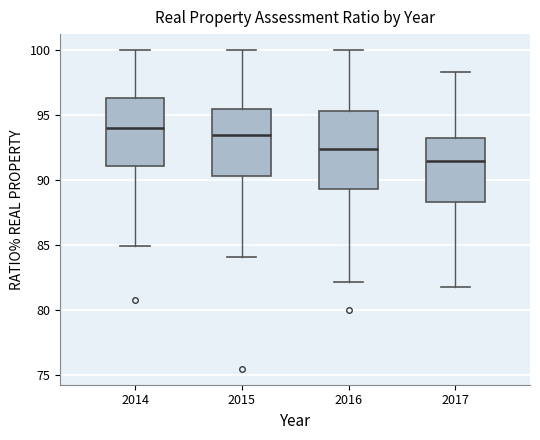

Reading left to right, read every box against the y-axis: the position of its median line, the range the box covers, and the ends of its whiskers. The values are not printed on the chart, so give them approximately, as read against the axis.

2014: median 94.0, box 91.0 to 96.5, whiskers 85.0 to 100.0
2015: median 93.5, box 90.5 to 95.5, whiskers 84.0 to 100.0
2016: median 92.5, box 89.5 to 95.5, whiskers 82.0 to 100.0
2017: median 91.5, box 88.5 to 93.5, whiskers 82.0 to 98.5